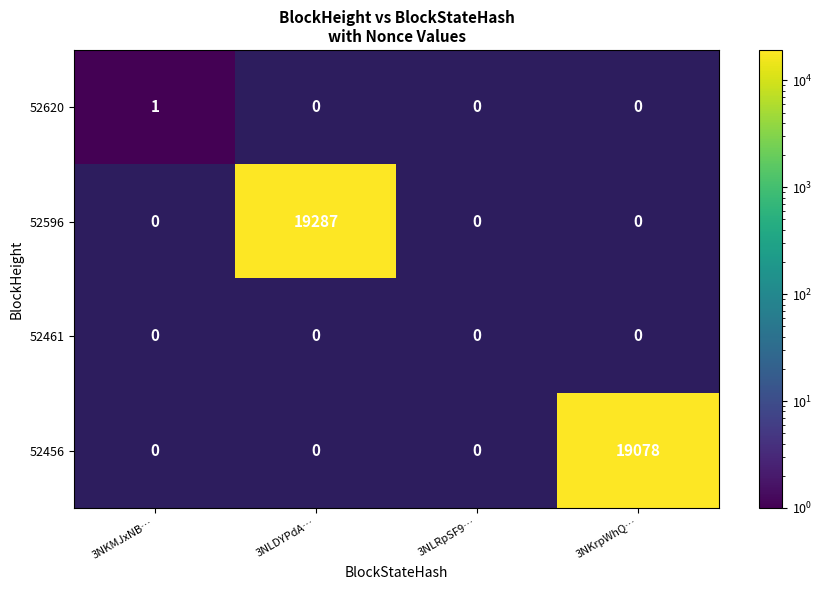

The value of 52620 at 3NKMJxNB… is 1. True or false?

True